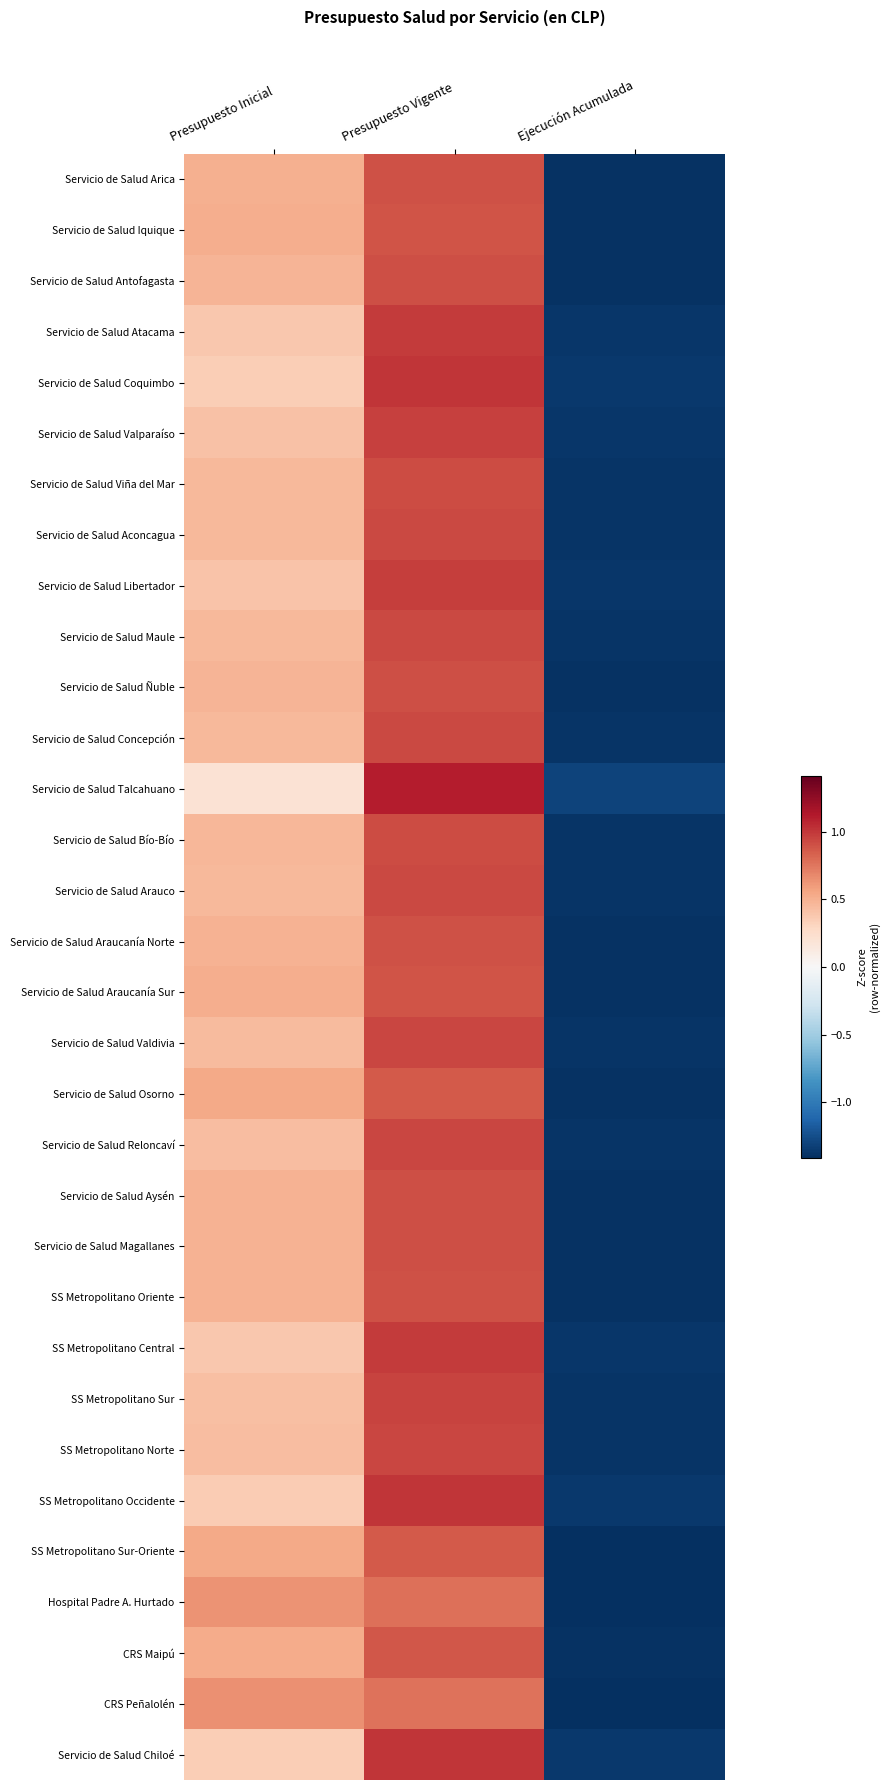

What is the total value across all series at Presupuesto Inicial?

14.6